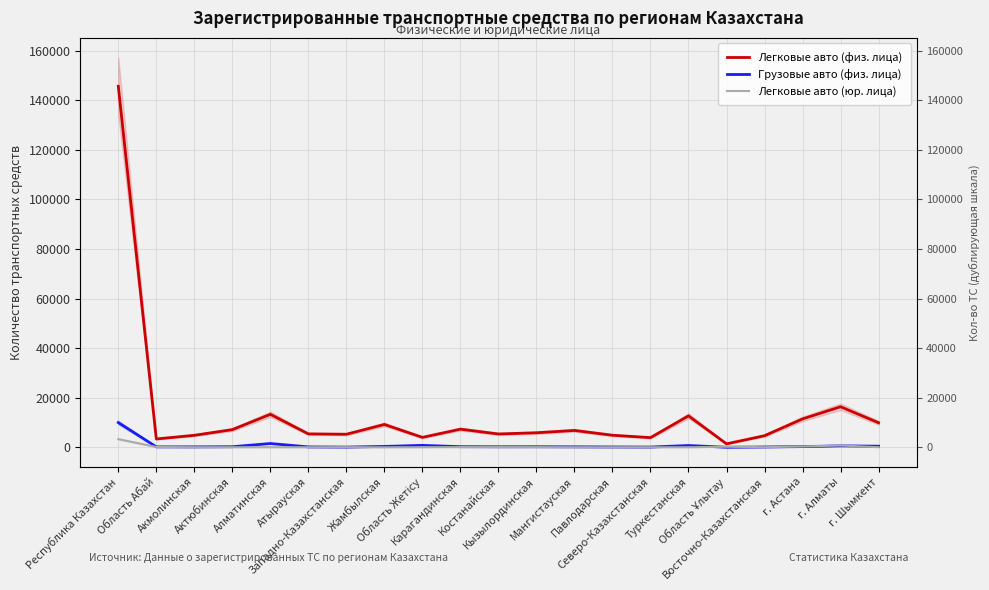

Between Область Жетісу and Туркестанская, which is larger?

Туркестанская